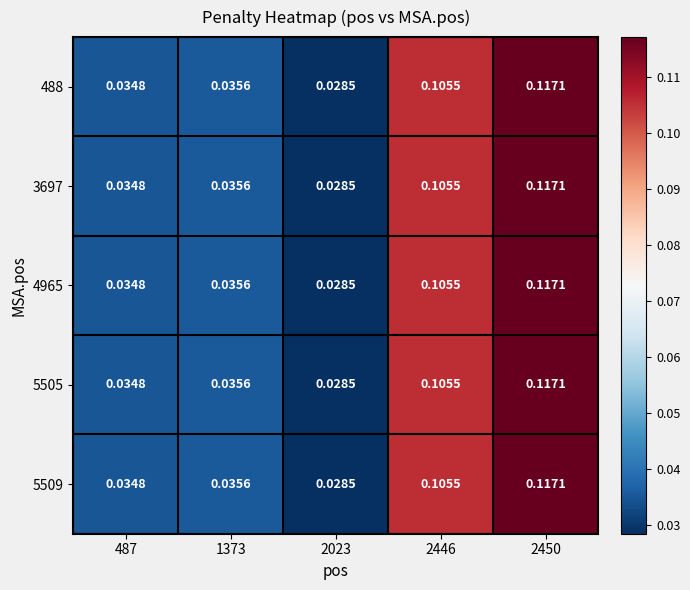

Is the value of 3697 at 2023 greater than the value of 5509 at 487?

No